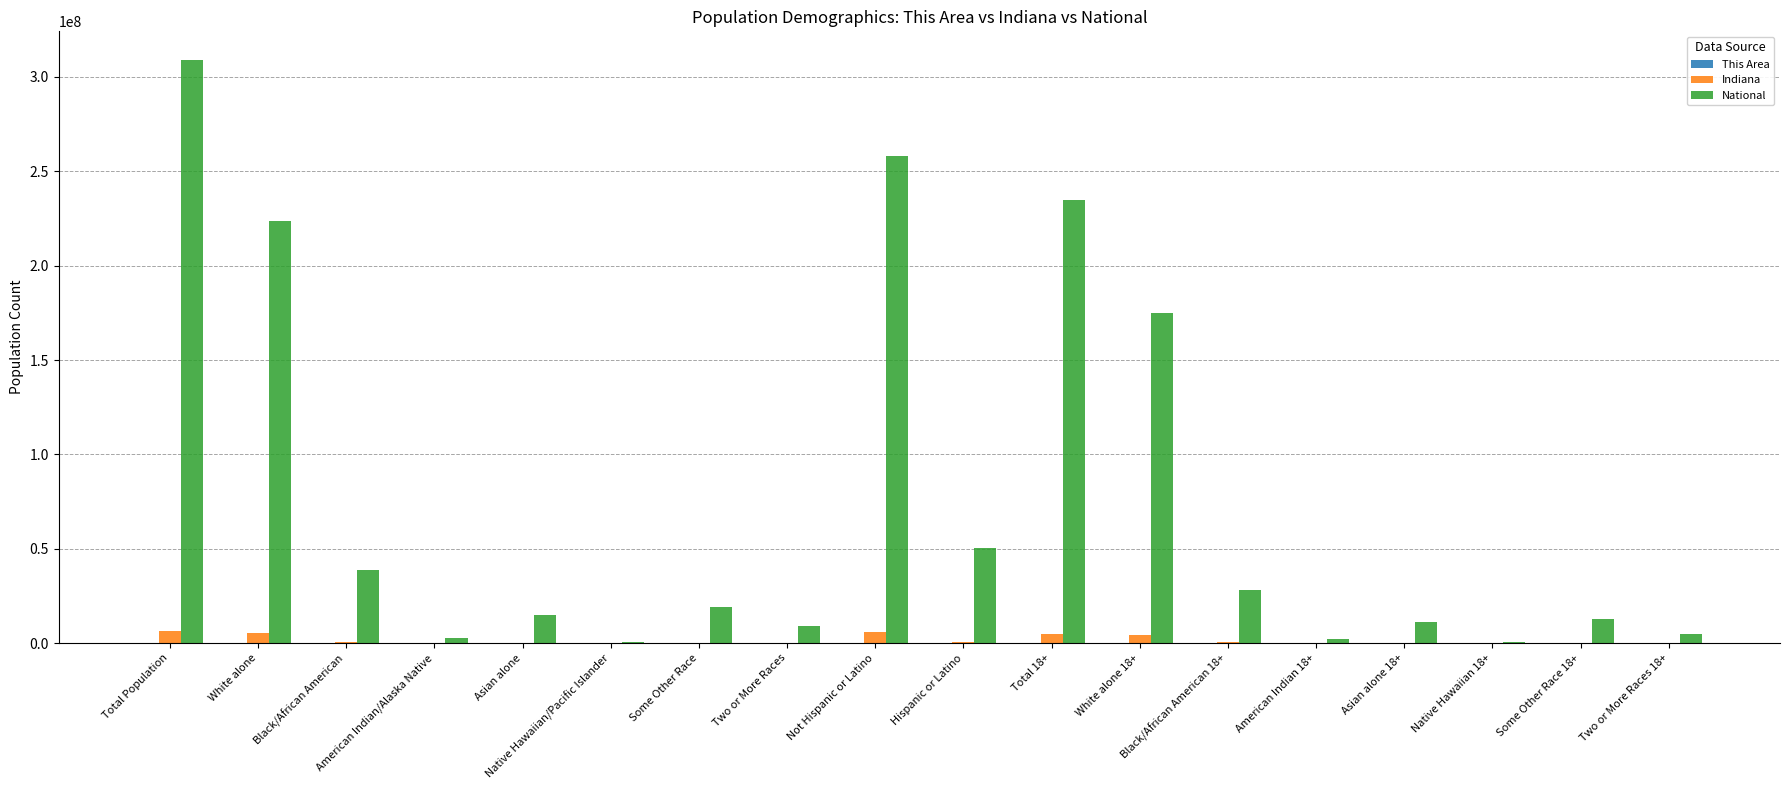

What is the difference between the National values at American Indian 18+ and Native Hawaiian/Pacific Islander?

1503863